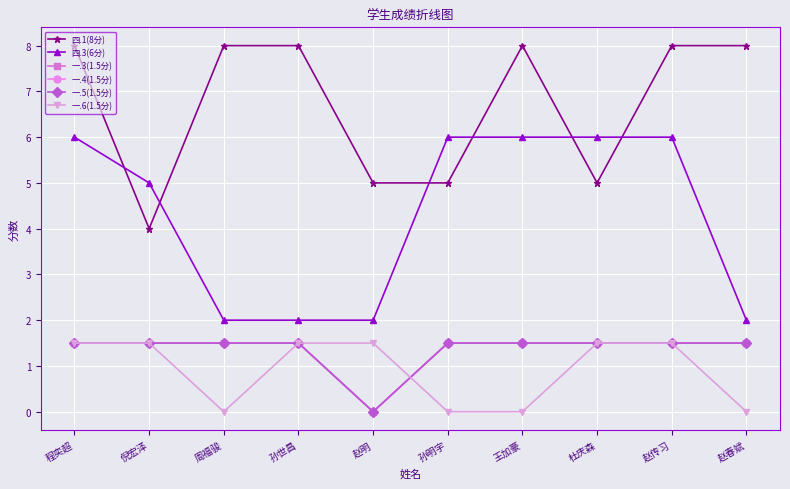

Is the value of 一.4(1.5分) at 周福骏 greater than the value of 一.6(1.5分) at 赵明?

No